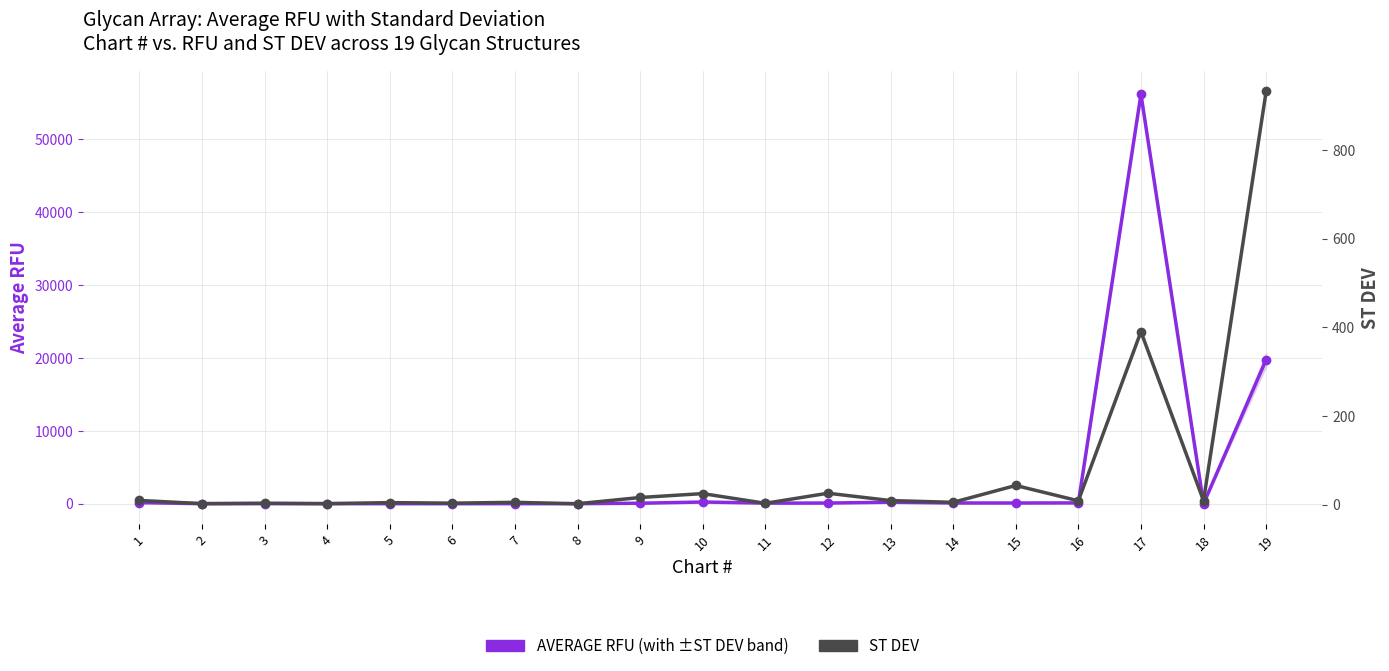

What is the average value of the ST DEV series?

79.2